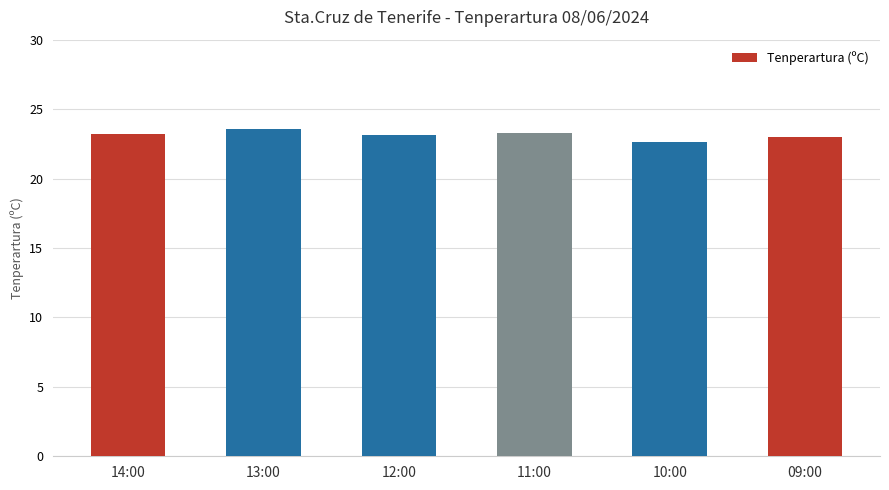

At which category does the chart reach its minimum across all series?

10:00